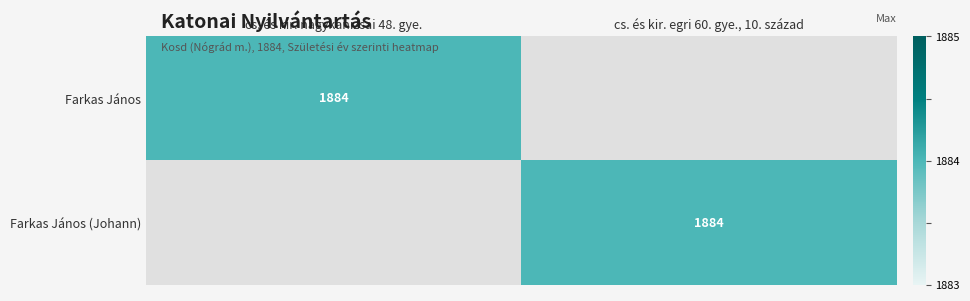

What is the total value across all series at cs. és kir. nagykanizsai 48. gye.?

1884